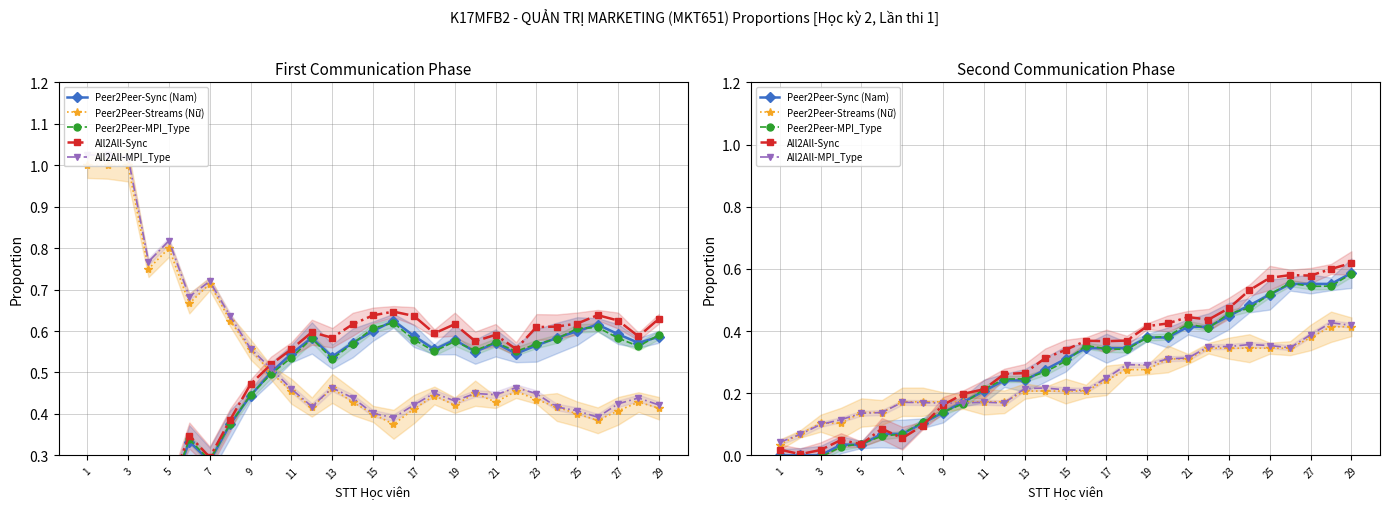

Between which two adjacent categories do Peer2Peer-Sync (Nam) and All2All-Sync first intersect?

11 and 13